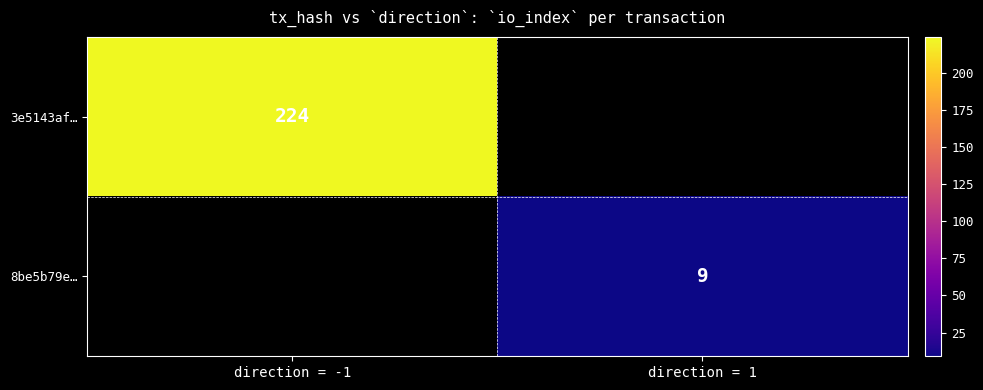

At how many categories does at least one series exceed 107?

1